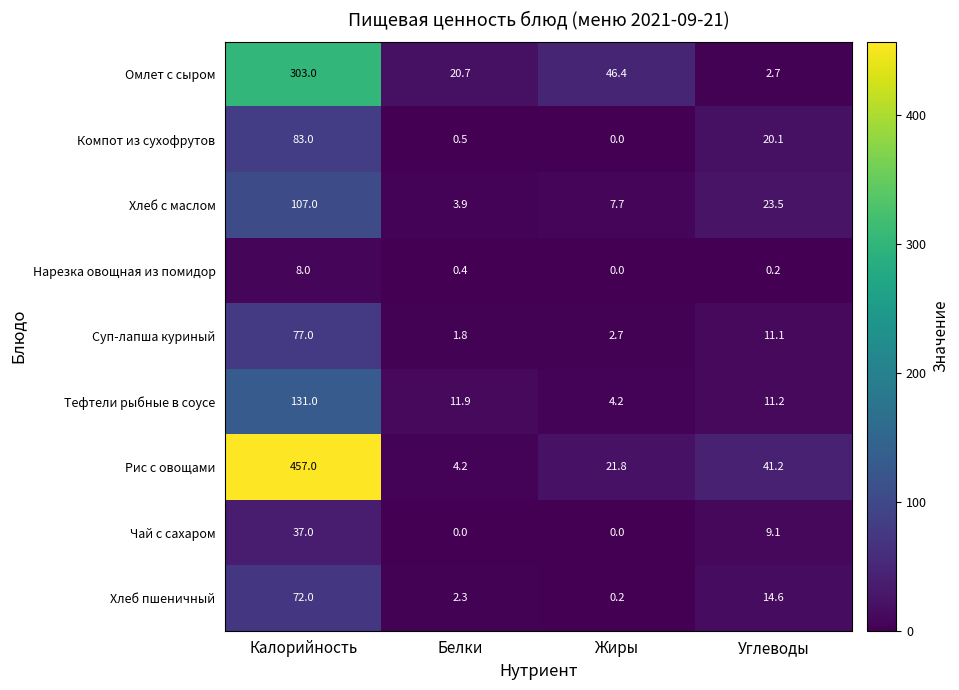

Between Калорийность and Жиры, which series saw the biggest shift?

Рис с овощами